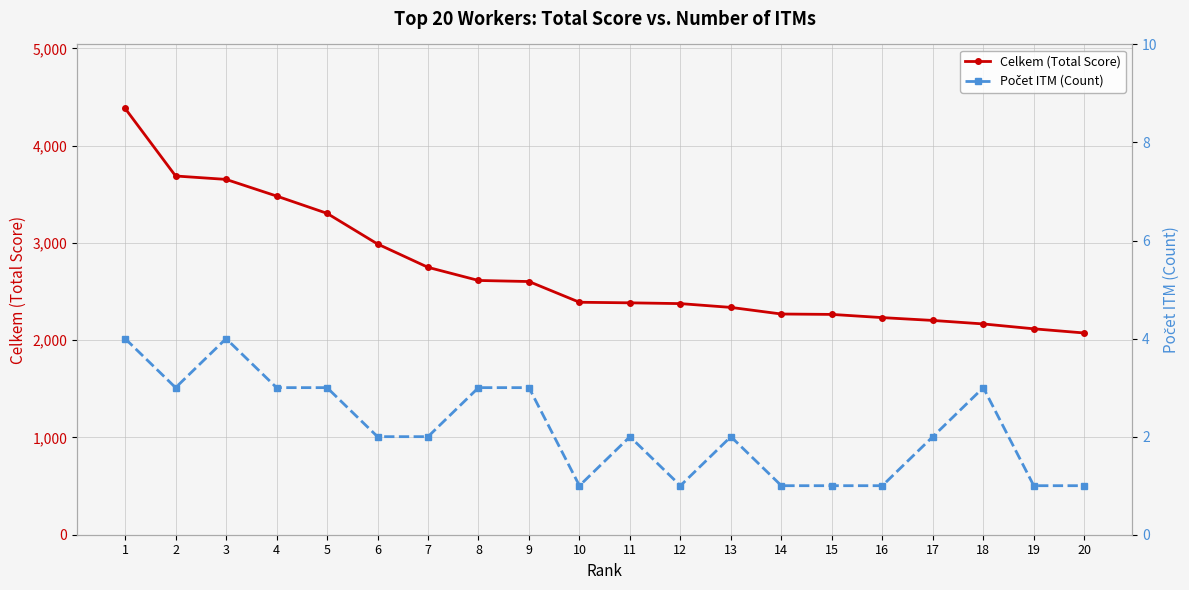

Does the chart display data point markers on the line(s)?

Yes